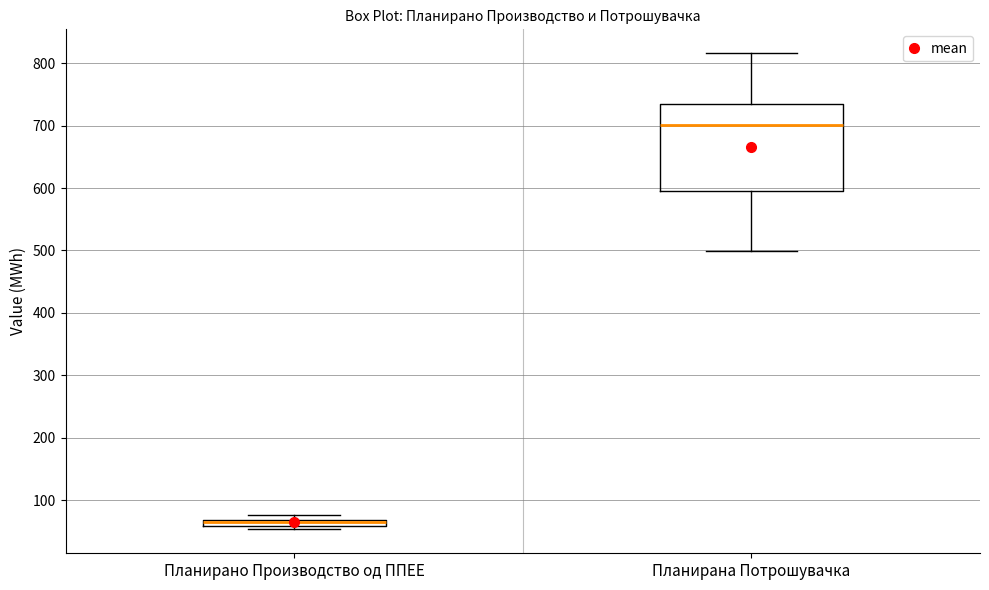

Where does the upper whisker of the box for Планирана Потрошувачка end on the y-axis? The values are not printed on the chart, so give them approximately, as read against the axis.

820